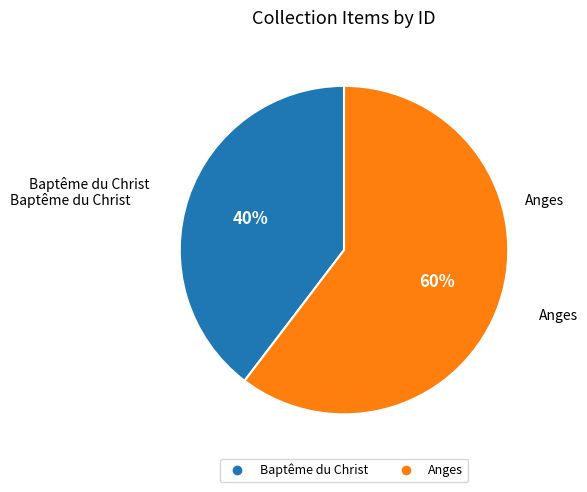

Is it true that Anges is 60% of the pie?

True